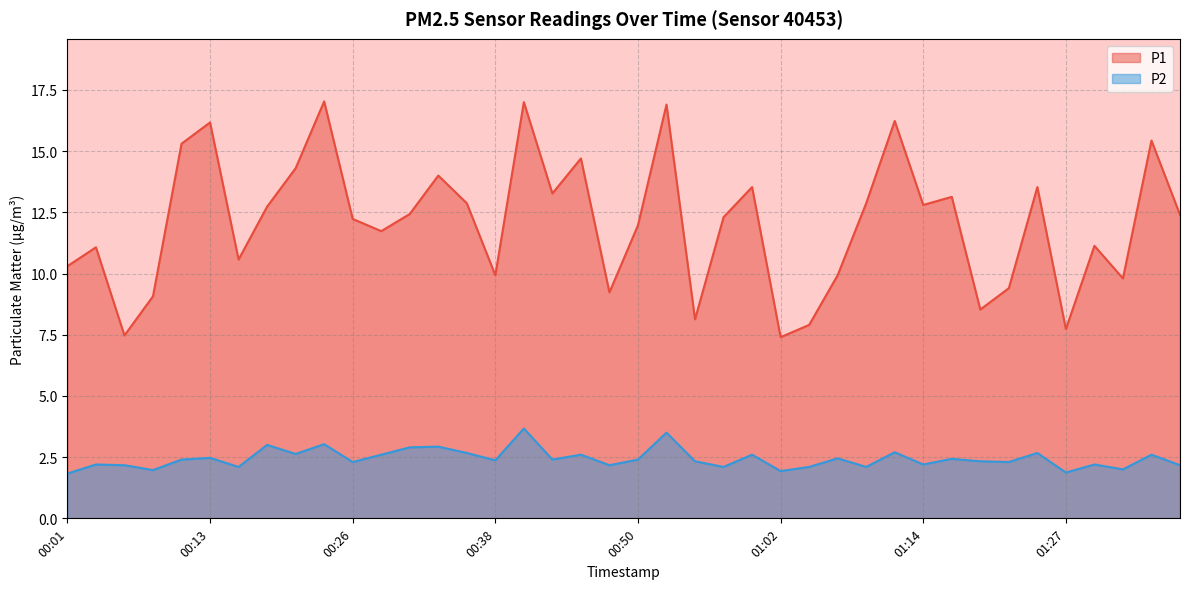

Which has a higher value, 01:22 or 01:27?

01:22